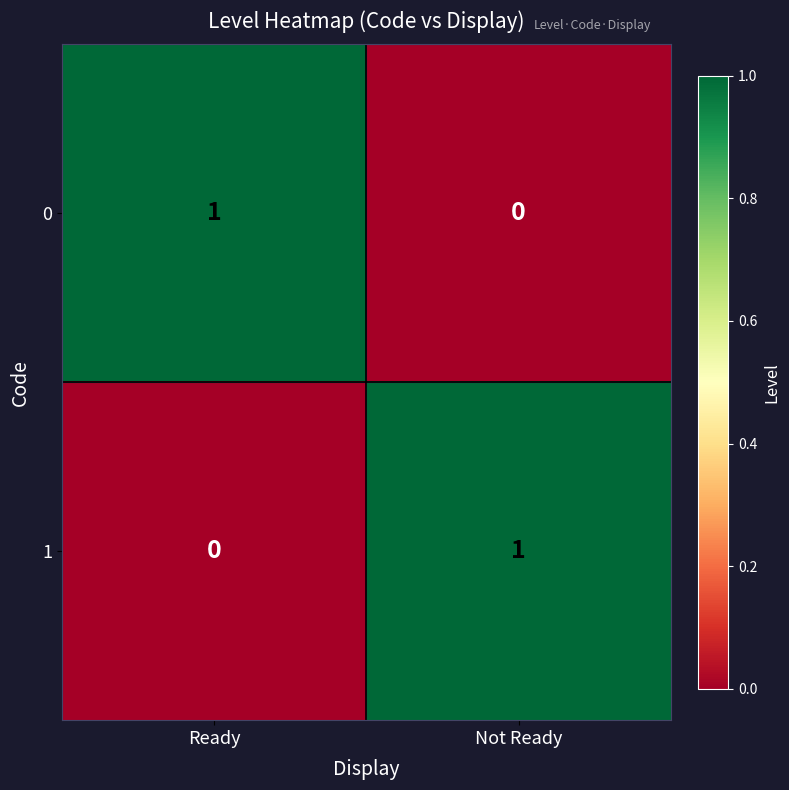

The value of 0 at Ready is 1. True or false?

True